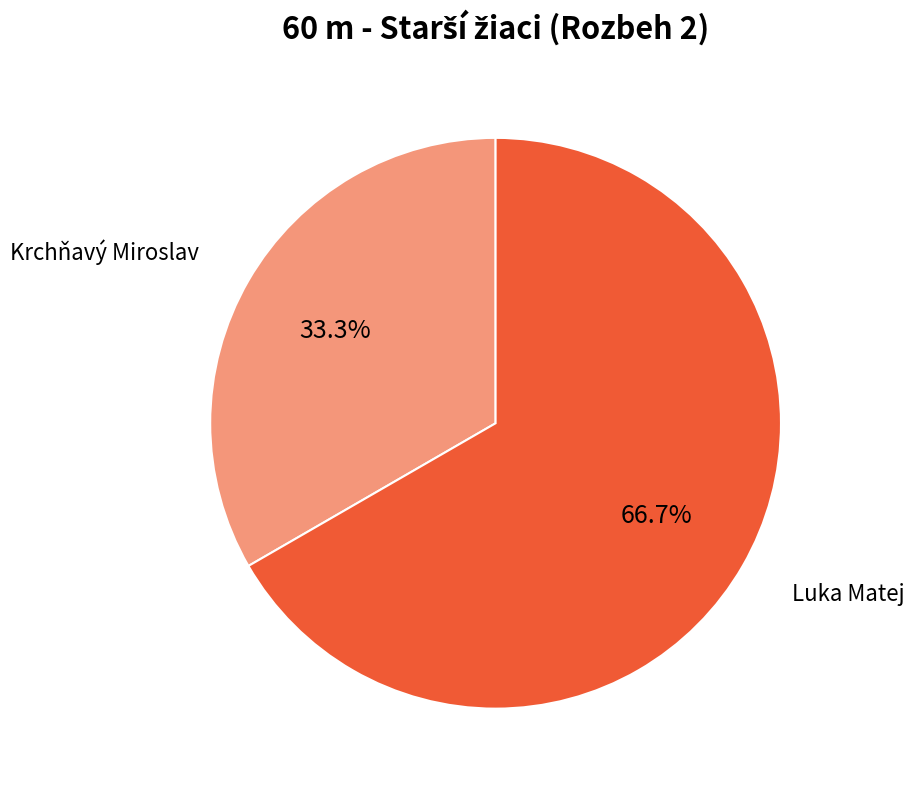

How many slices are in this pie chart?

2